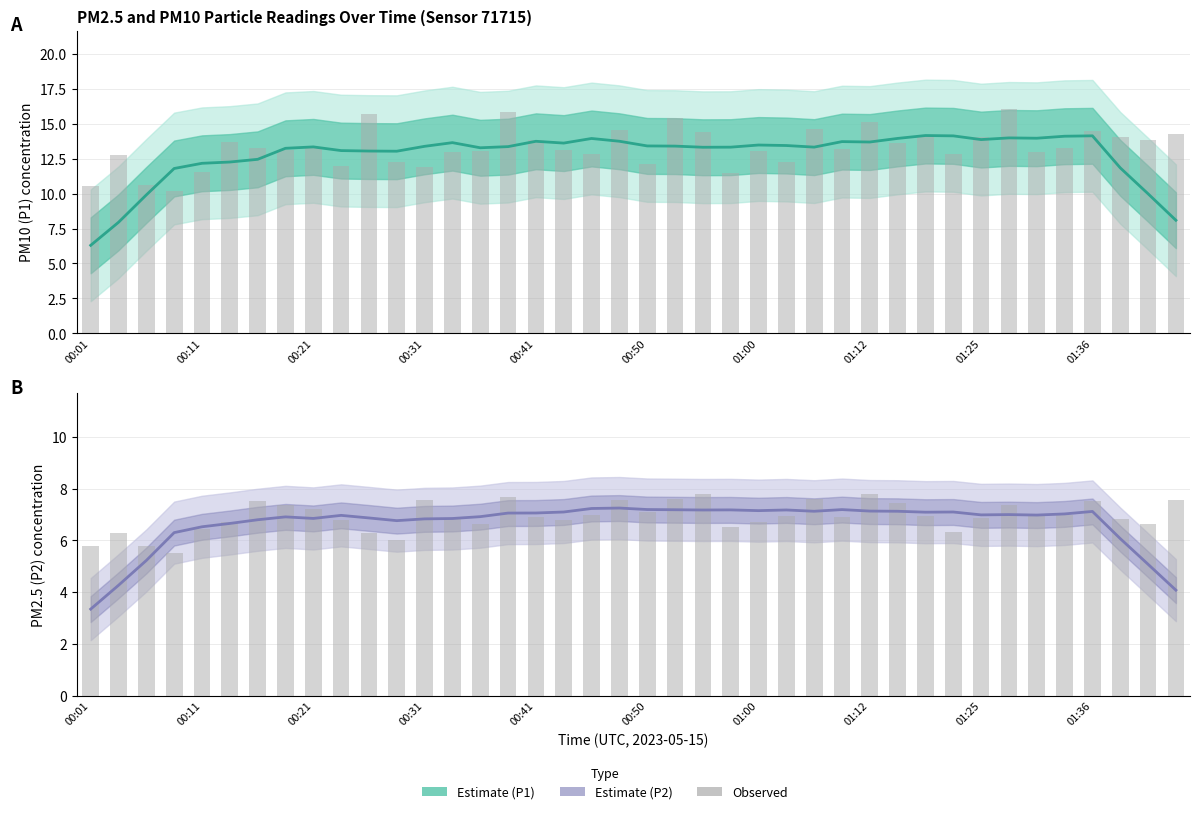

Rank the series by their maximum value, from lowest to highest.

P2 (estimate), P2 (observed), P1 (estimate), P1 (observed)